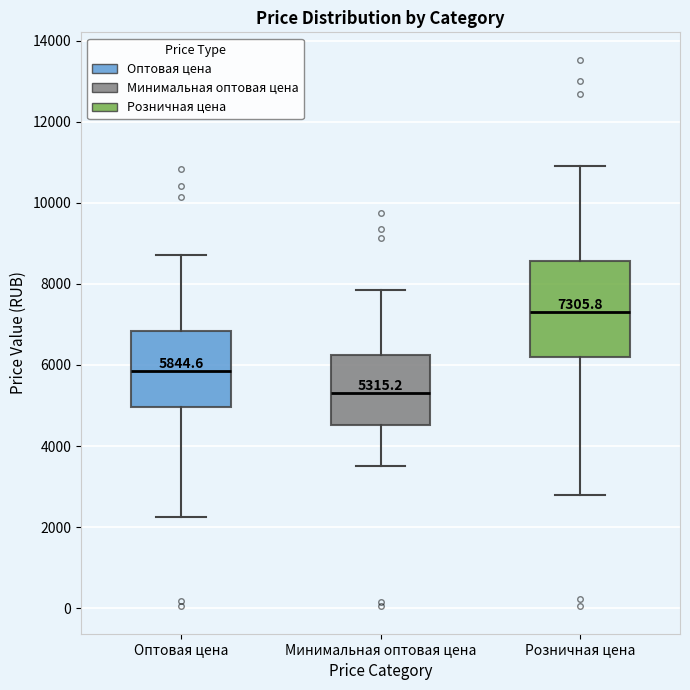

Comparing the boxes themselves (not the whiskers), which one is the tallest?

Розничная цена